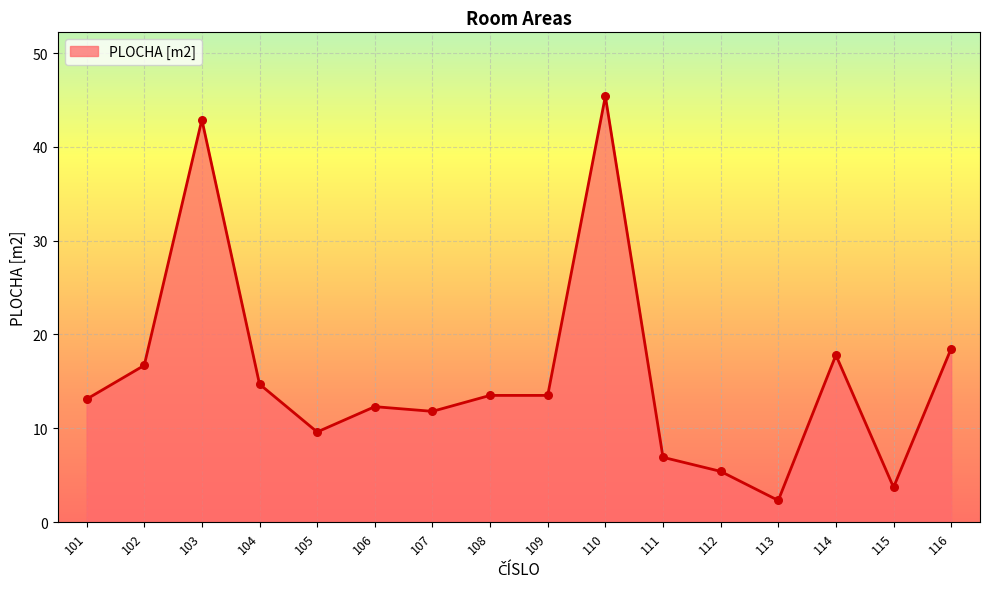

Which has a higher value, 105 or 110?

110